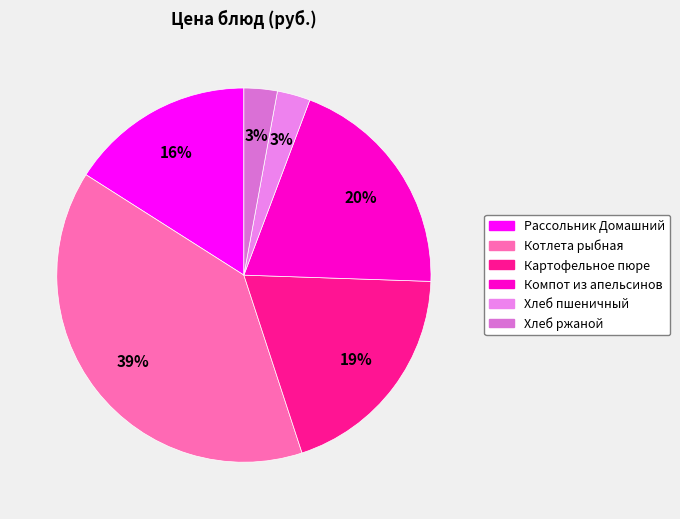

To the nearest percent, what portion does Картофельное пюре represent?

19%